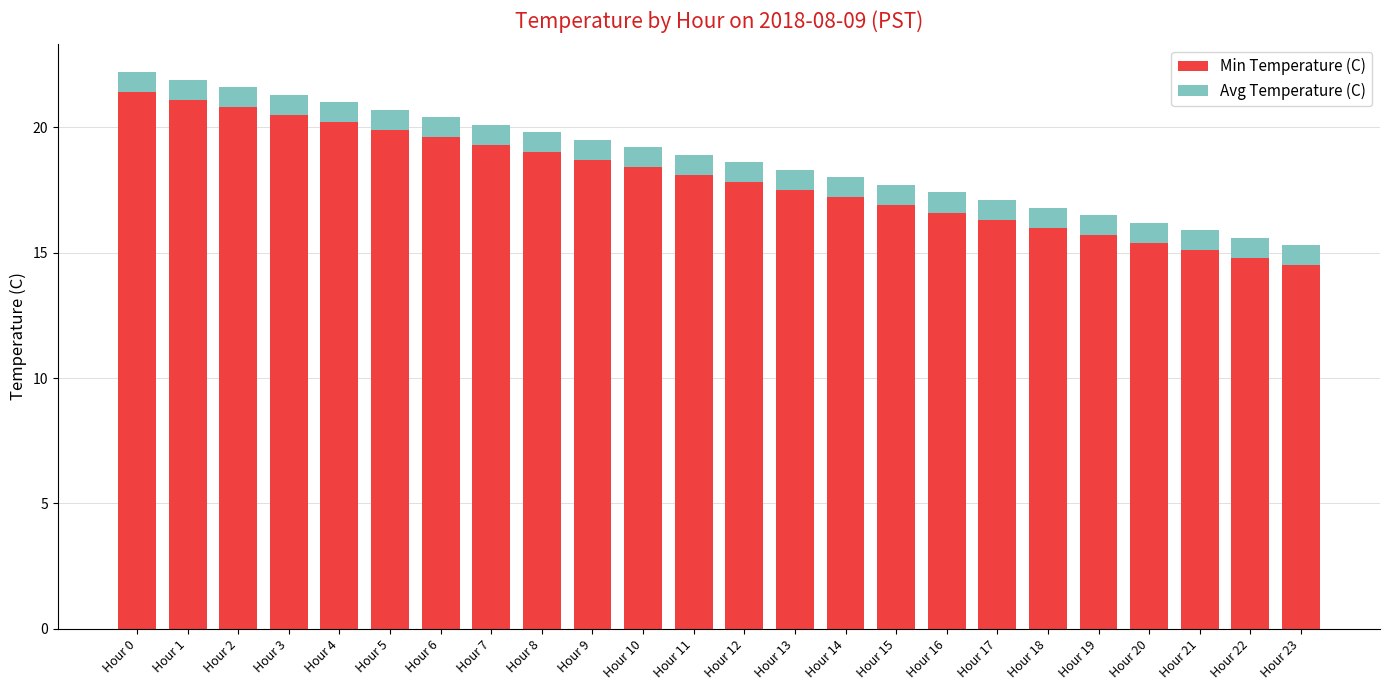

What is the lowest value of the Min Temperature (C) series?

14.5